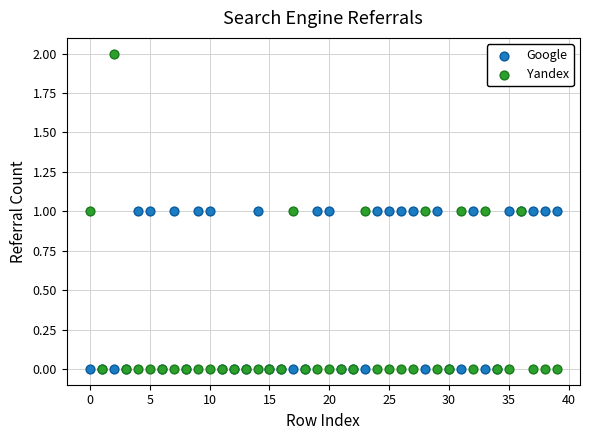

What are all the series names shown in the legend?

Google, Yandex